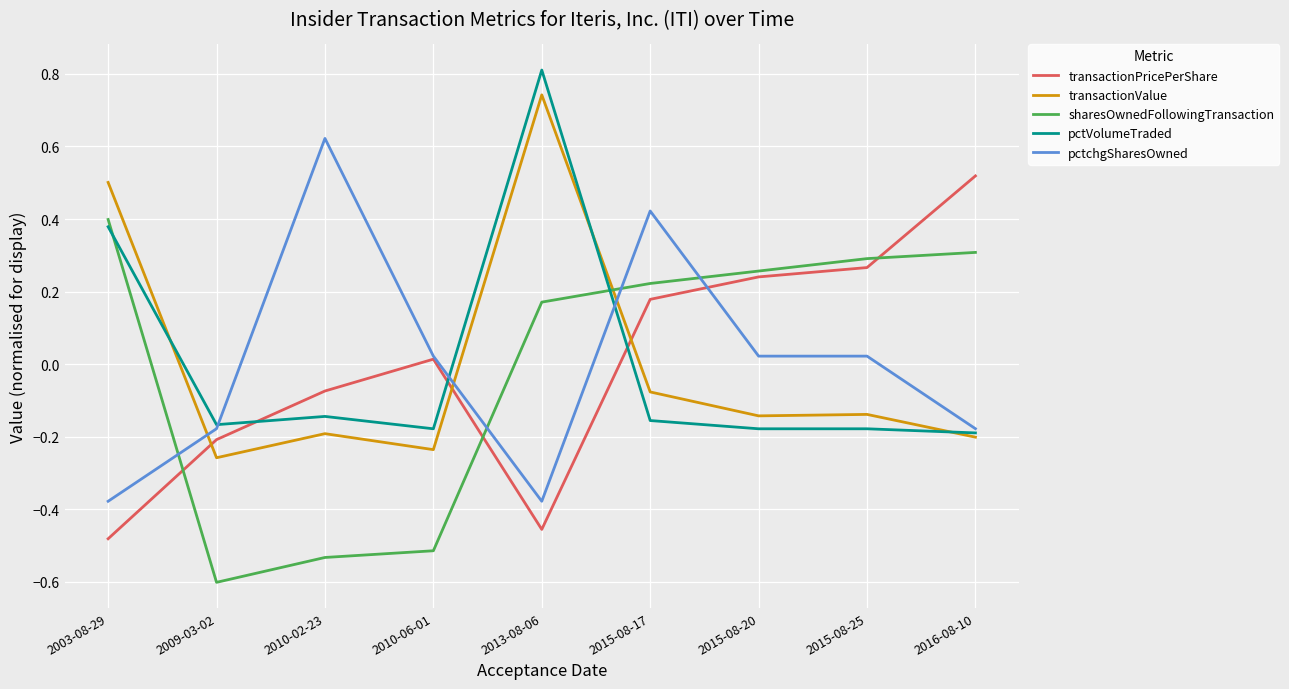

Is the value of transactionPricePerShare at 2010-02-23 greater than the value of transactionValue at 2010-02-23?

Yes